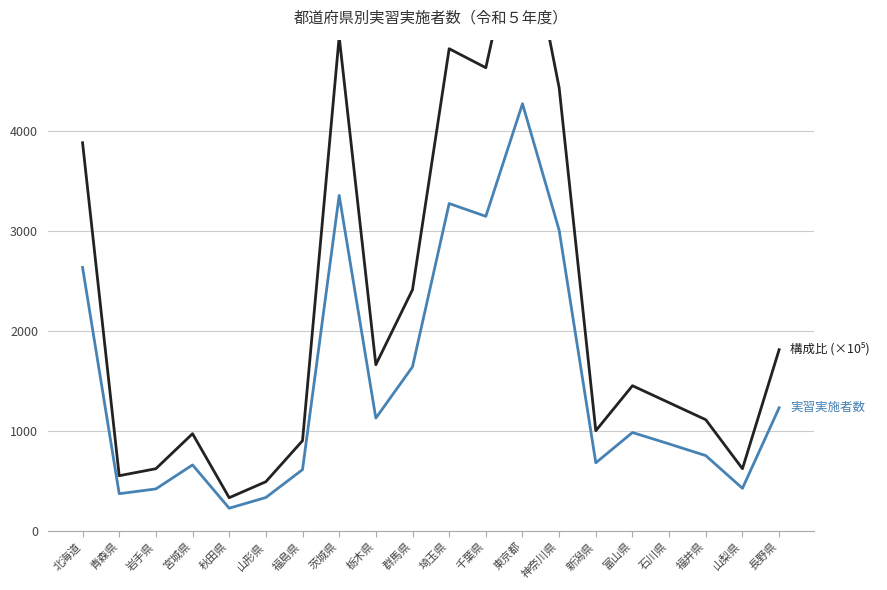

What is the label of the 8th point from the left?

茨城県